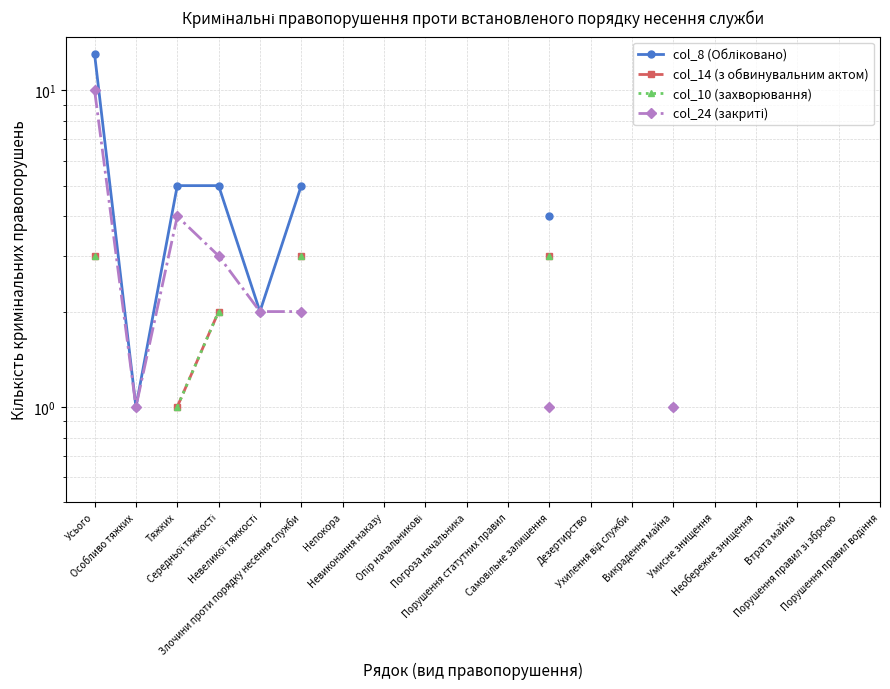

What are all the series names shown in the legend?

col_8 (Обліковано), col_14 (з обвинувальним актом), col_10 (захворювання), col_24 (закриті)